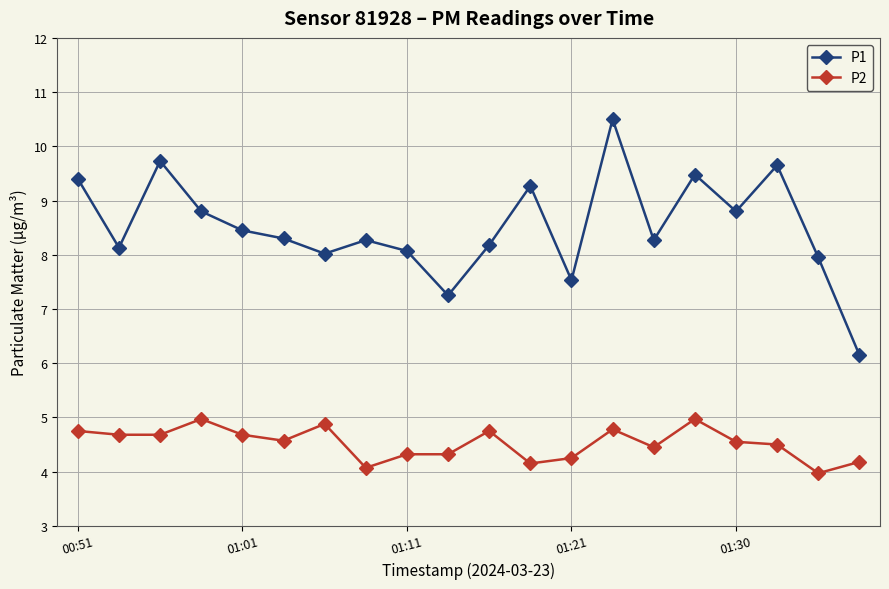

What is the value of the P1 point at the 6th from the left?

8.3